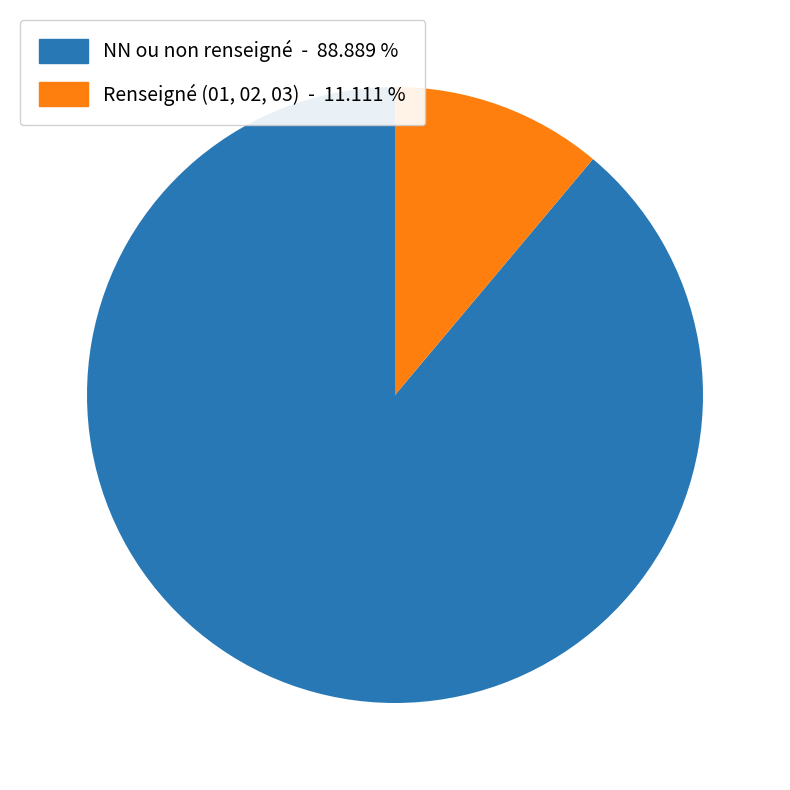

Does any single category account for the majority?

Yes